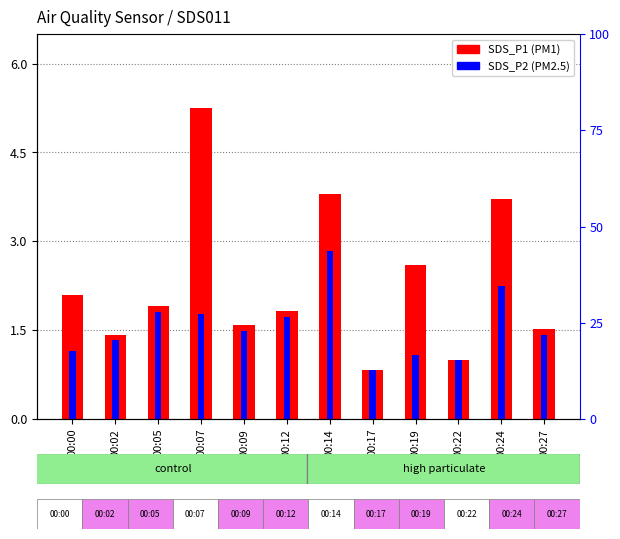

Reading left to right, extract all data points from this chart.

SDS_P1 (PM1): 00:00=2.1	00:02=1.4	00:05=1.9	00:07=5.2	00:09=1.6	00:12=1.8	00:14=3.8	00:17=0.8	00:19=2.6	00:22=1.0	00:24=3.7	00:27=1.5
SDS_P2 (PM2.5): 00:00=1.1	00:02=1.3	00:05=1.8	00:07=1.8	00:09=1.5	00:12=1.7	00:14=2.8	00:17=0.8	00:19=1.1	00:22=1.0	00:24=2.2	00:27=1.4